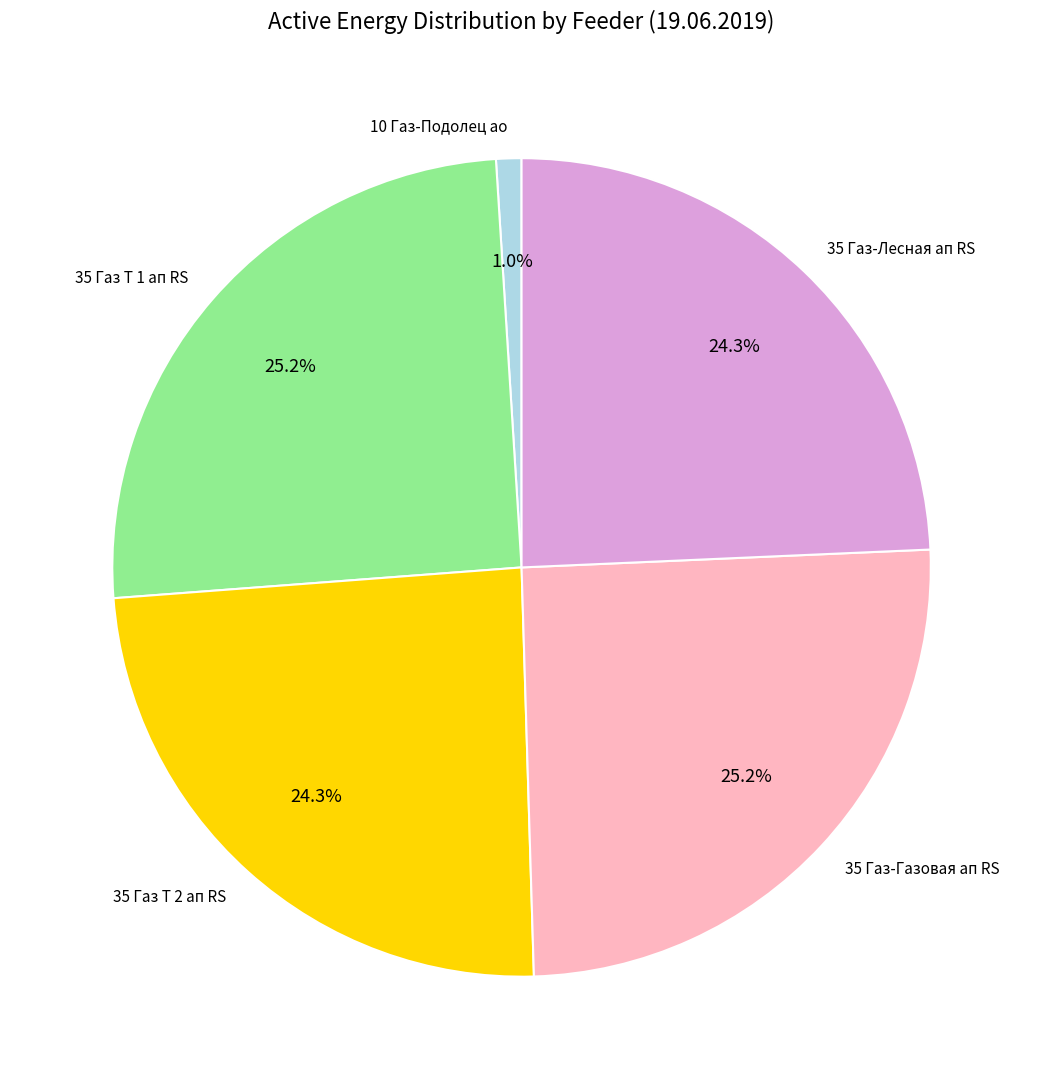

Which category has the smallest portion of the pie?

10 Газ-Подолец ао